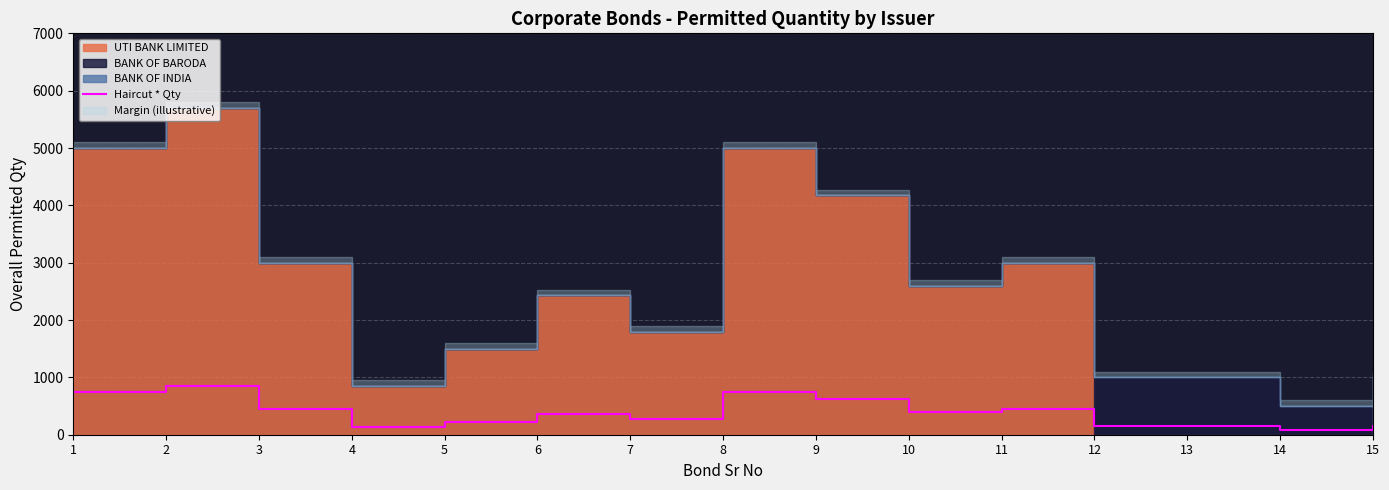

What is the value of the 7th point from the left?

270.0